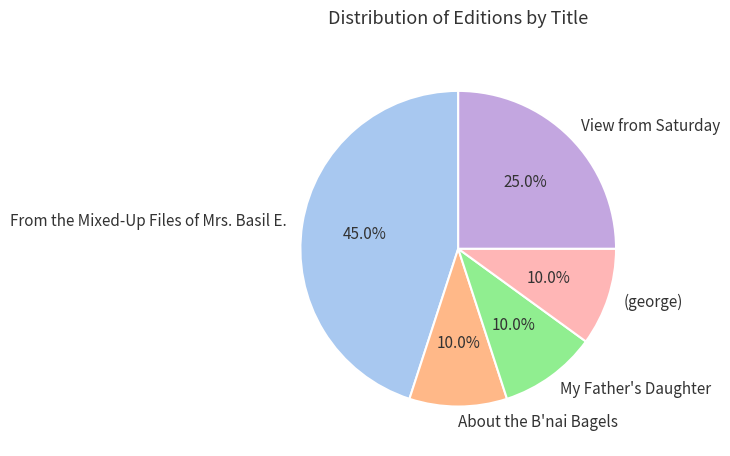

To the nearest percent, what is the difference between the largest and smallest slice percentages?

35%